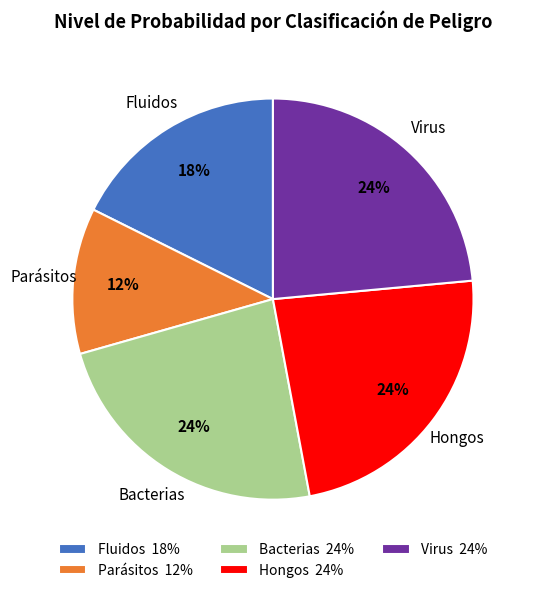

What percentage is the Hongos slice, to the nearest percent?

24%